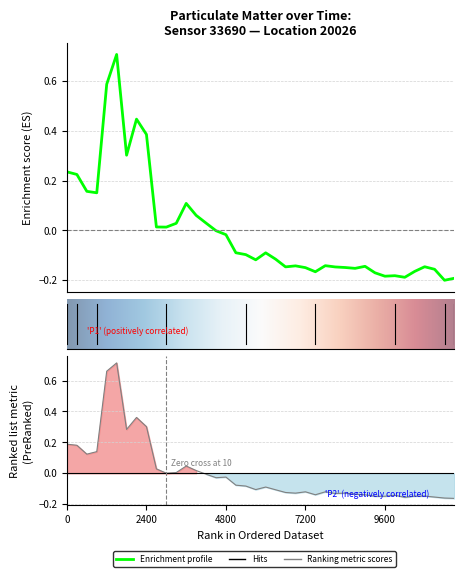

True or false: P1 has a value of 0.3 at 00:09.

False